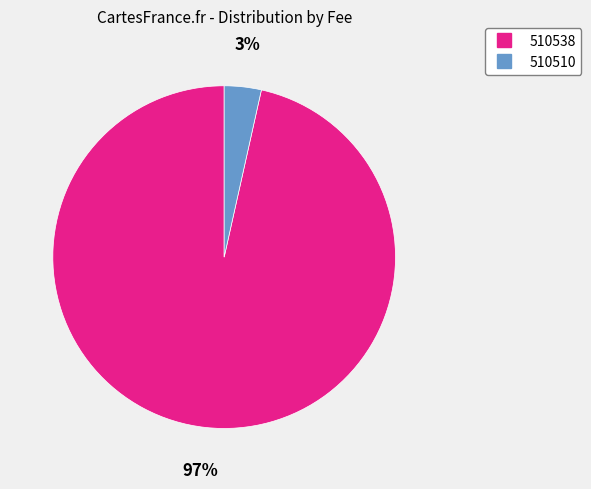

Is there any slice that represents more than half of the pie?

Yes